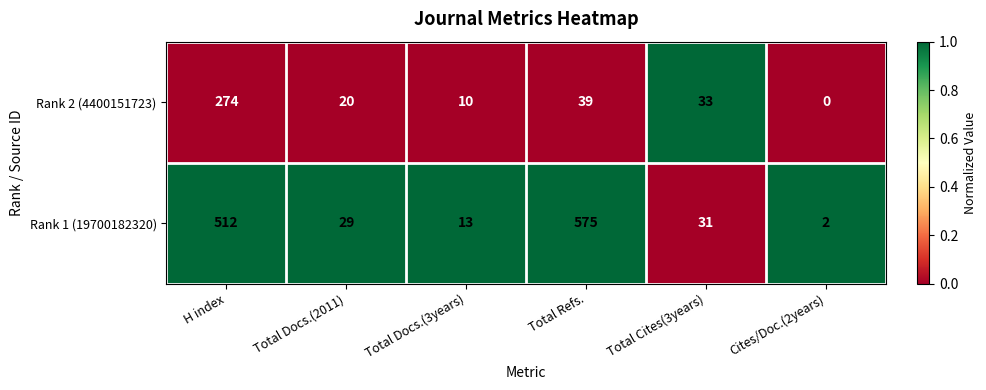

Which series has the largest total across all categories?

Rank 1 (19700182320)